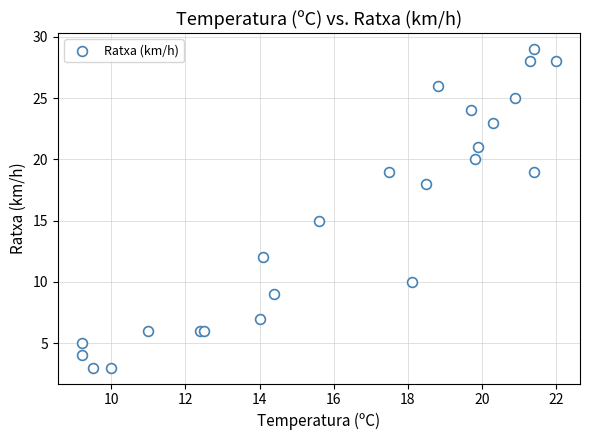

What Y value in the scatter plot is closest to 16?

15